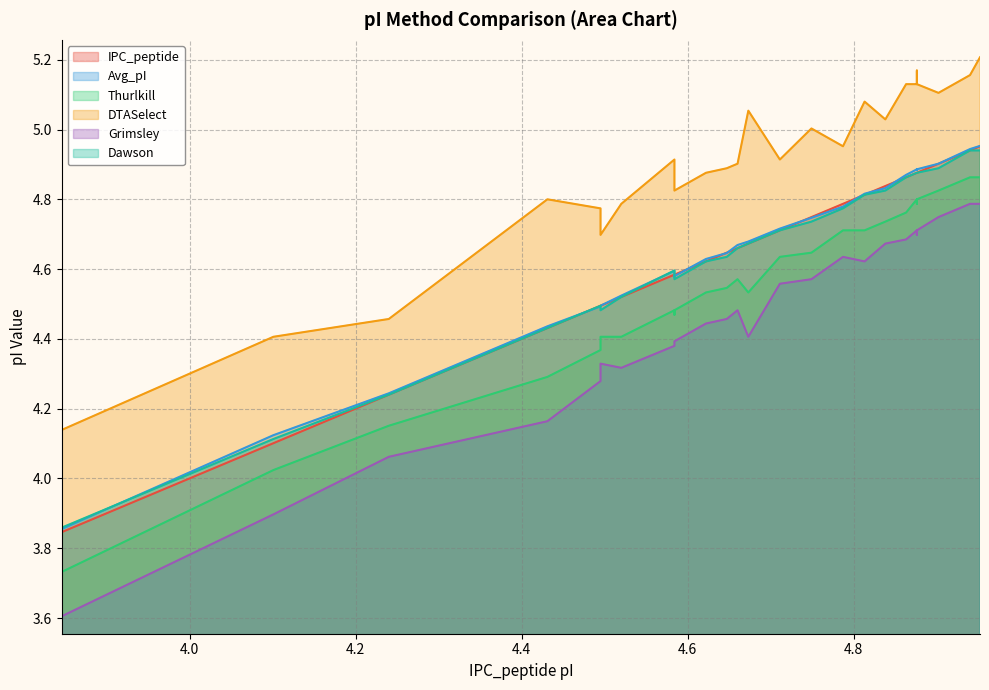

How many data points in Avg_pI are above 4?

26